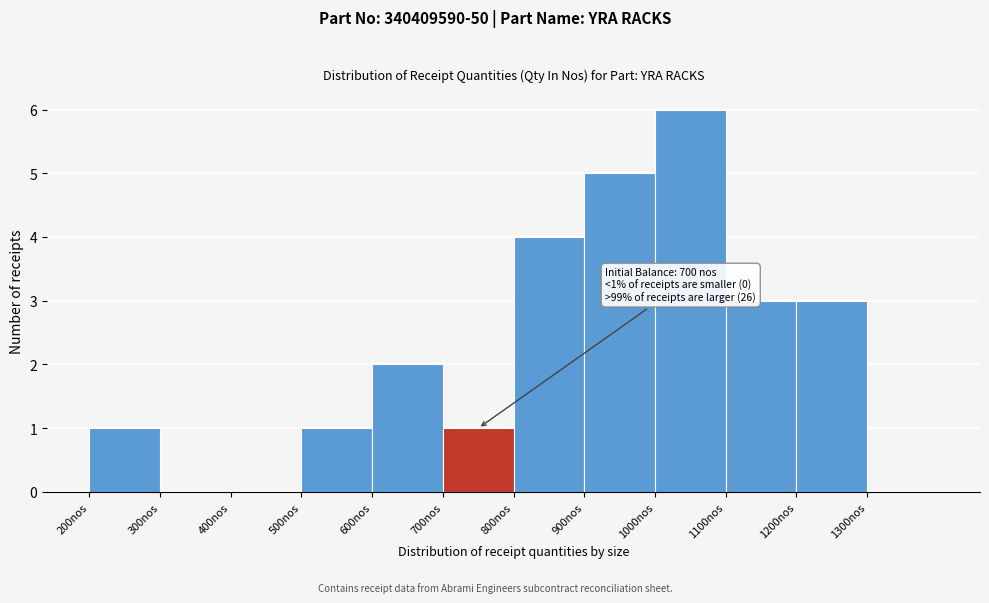

Over which range of the x-axis is the bar tallest?

1000 to 1100